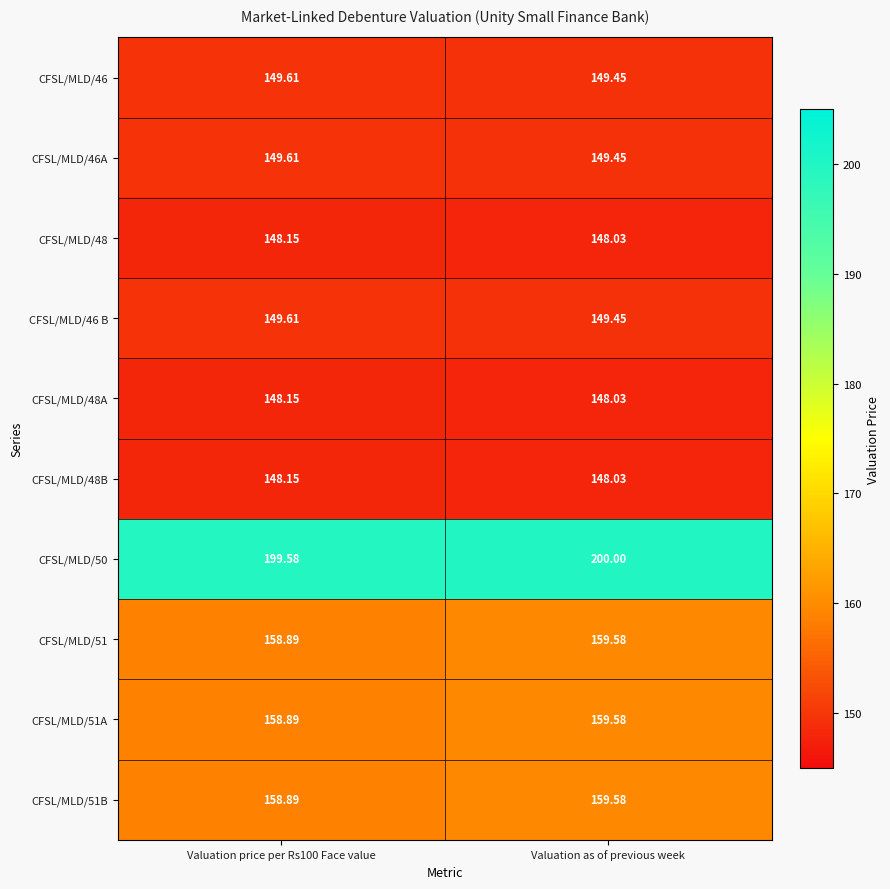

At which label is CFSL/MLD/48B closest to 148?

Valuation as of previous week